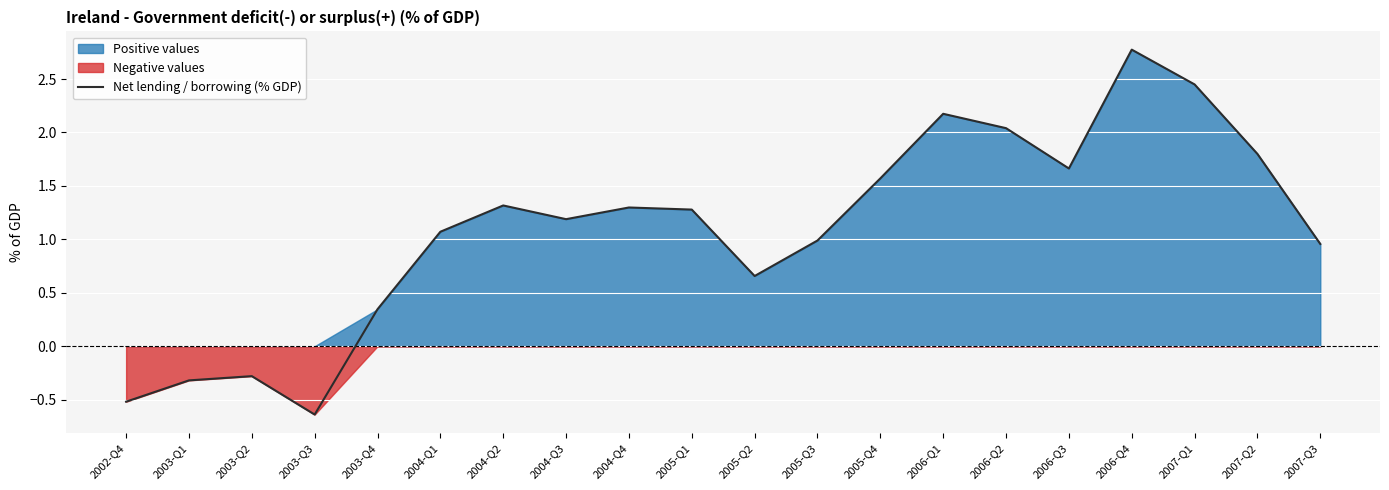

The value at 2004-Q1 is 1.1. True or false?

True